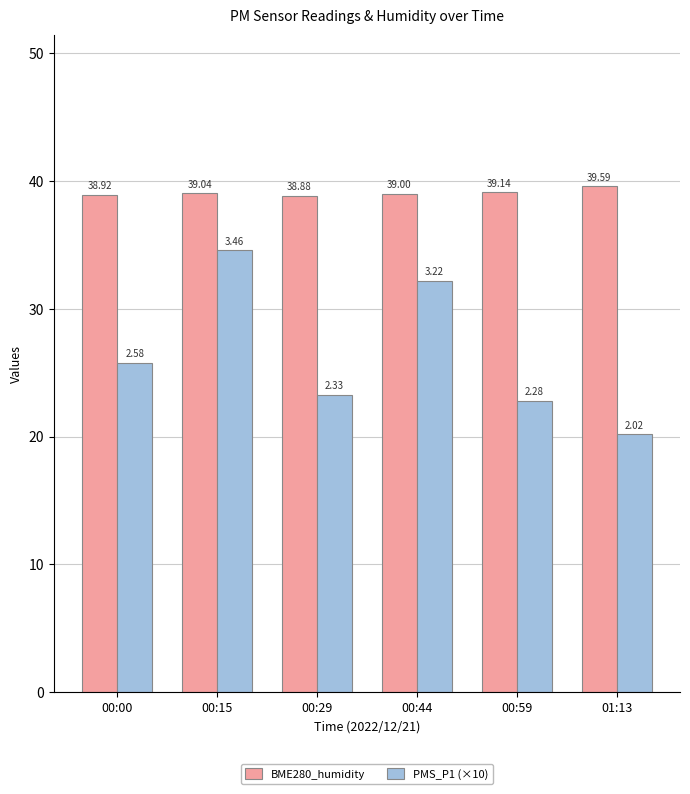

Rank the categories by BME280_humidity value from lowest to highest.

00:29, 00:00, 00:44, 00:15, 00:59, 01:13